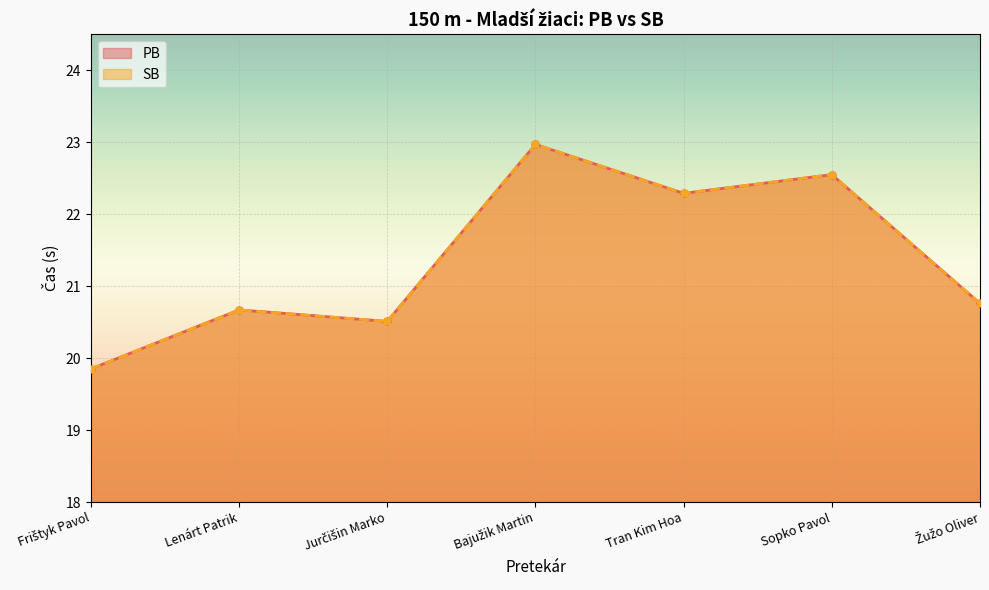

True or false: SB and PB cross at least once.

False